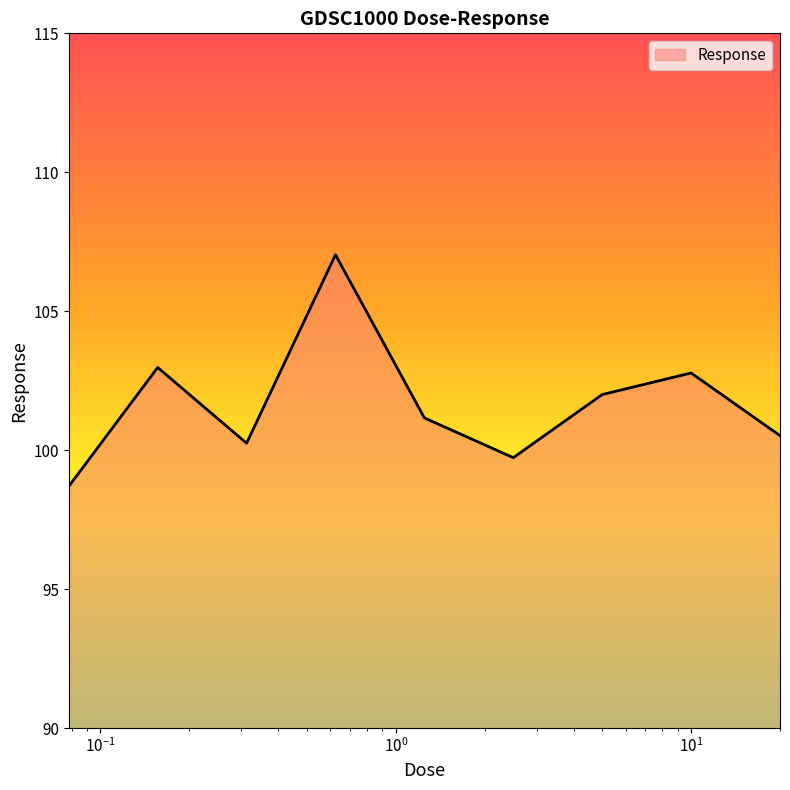

How many lines are shown in the chart?

1